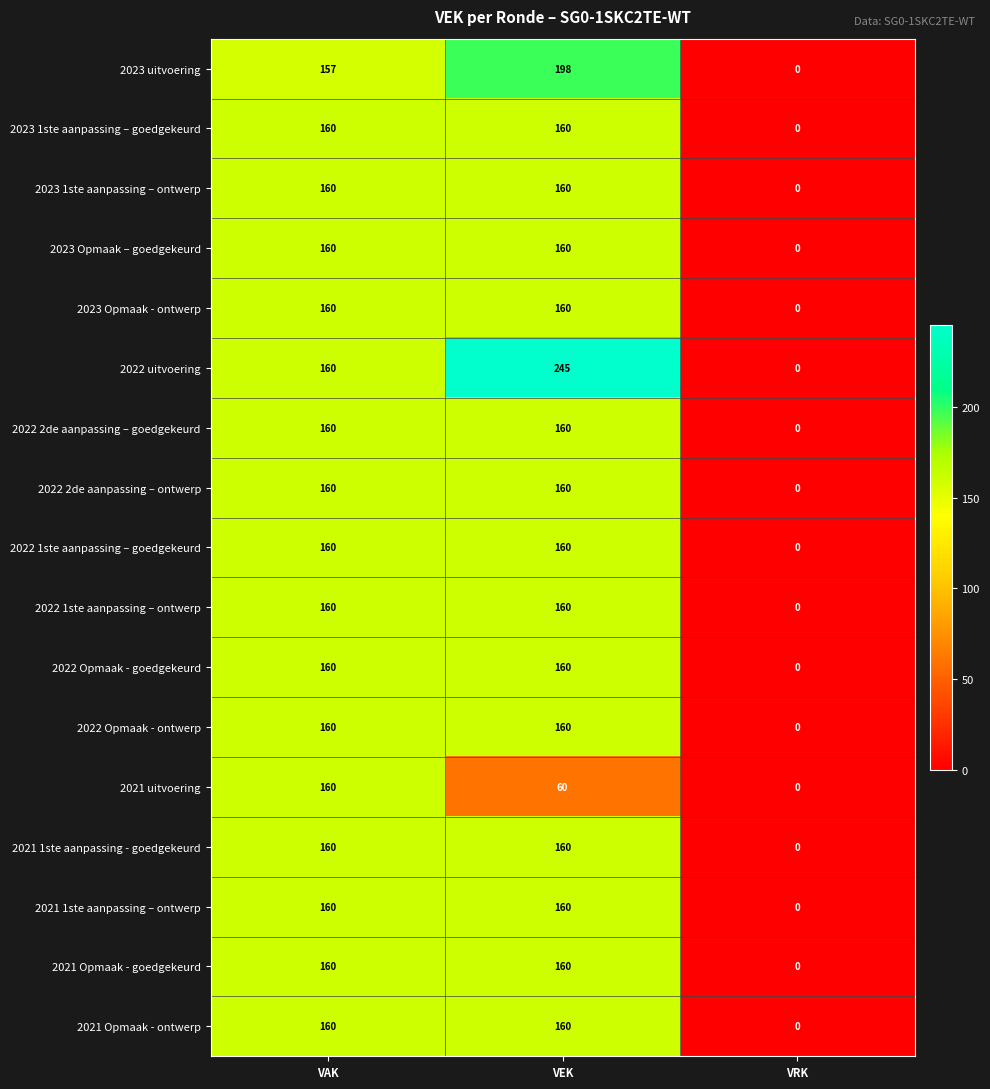

True or false: 2021 Opmaak - ontwerp has a value of 64 at VRK.

False